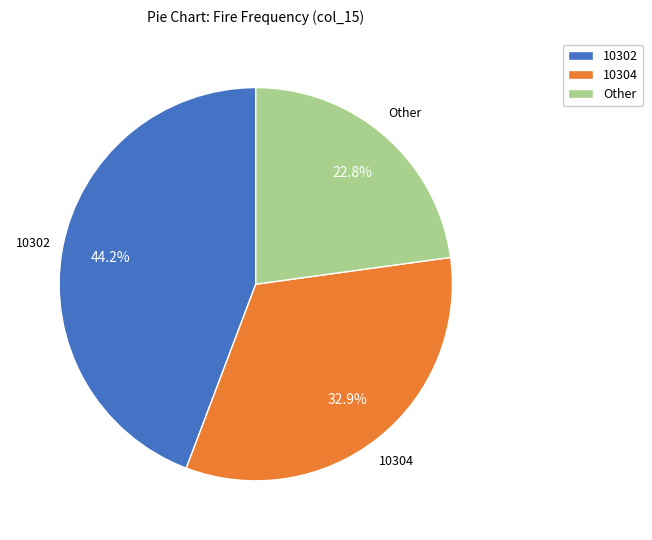

Count the number of slices in the pie.

3